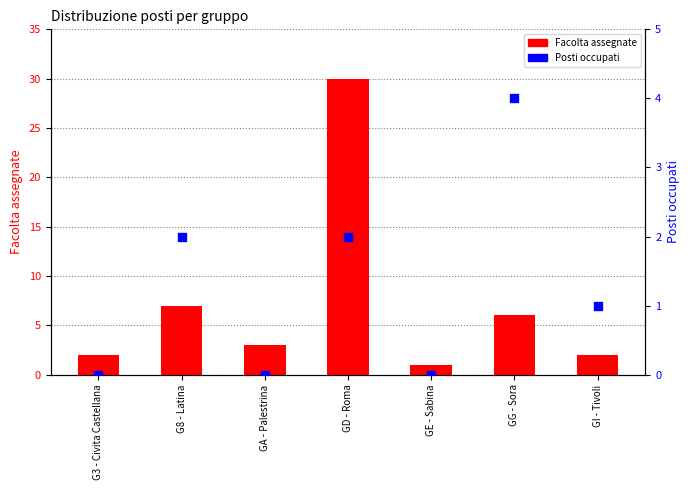

Which series reaches the maximum Y coordinate?

Facolta assegnate